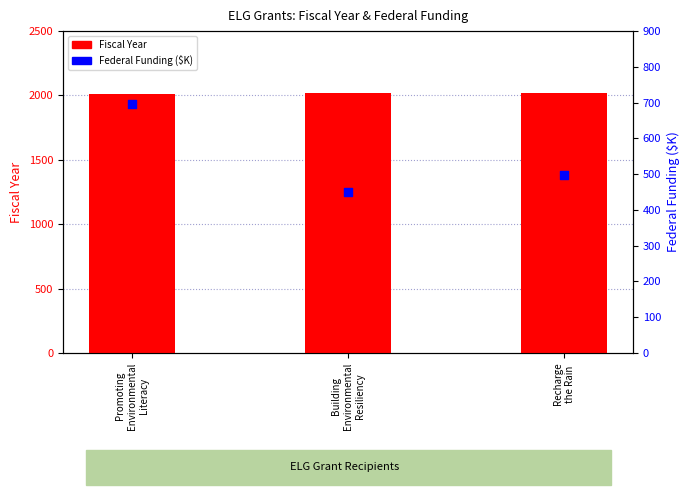

At which category is the sum across all series the highest?

Promoting
Environmental
Literacy